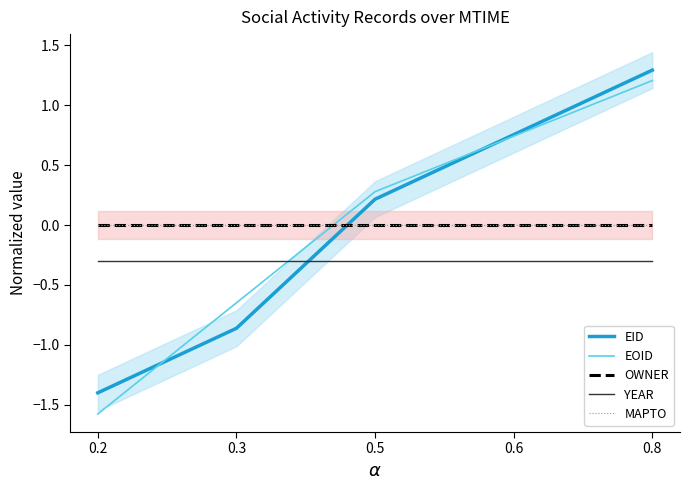

How many values in the EID series are below 0?

2